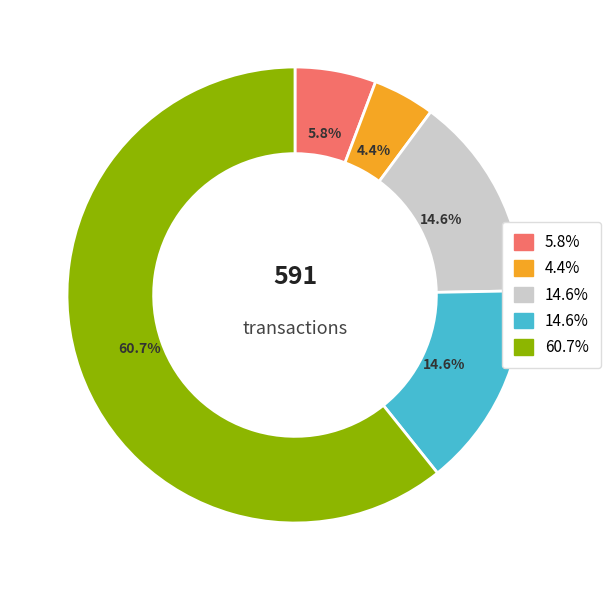

To the nearest percent, what is the difference between the largest and smallest slice percentages?

56%